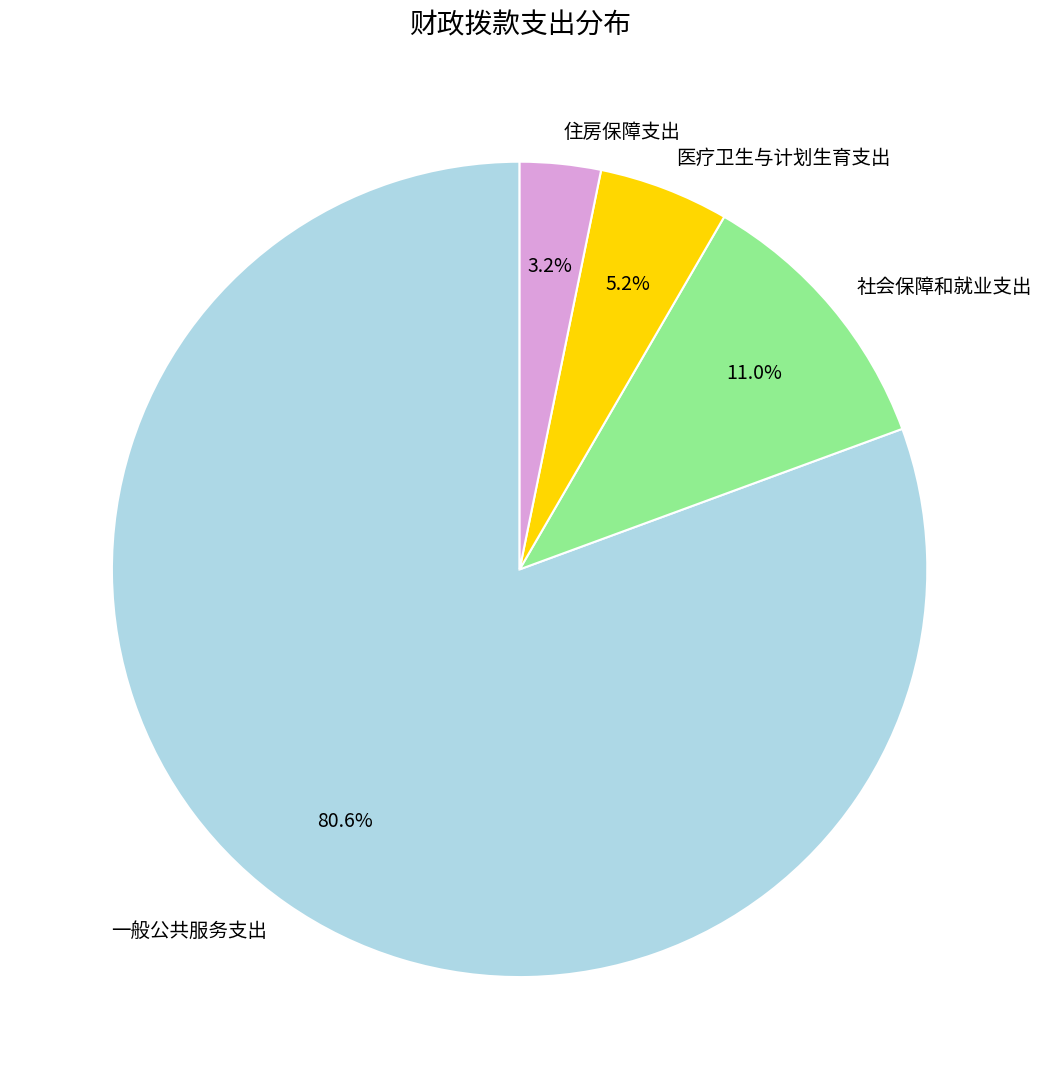

To the nearest percent, what is the difference between the largest and smallest slice percentages?

77%